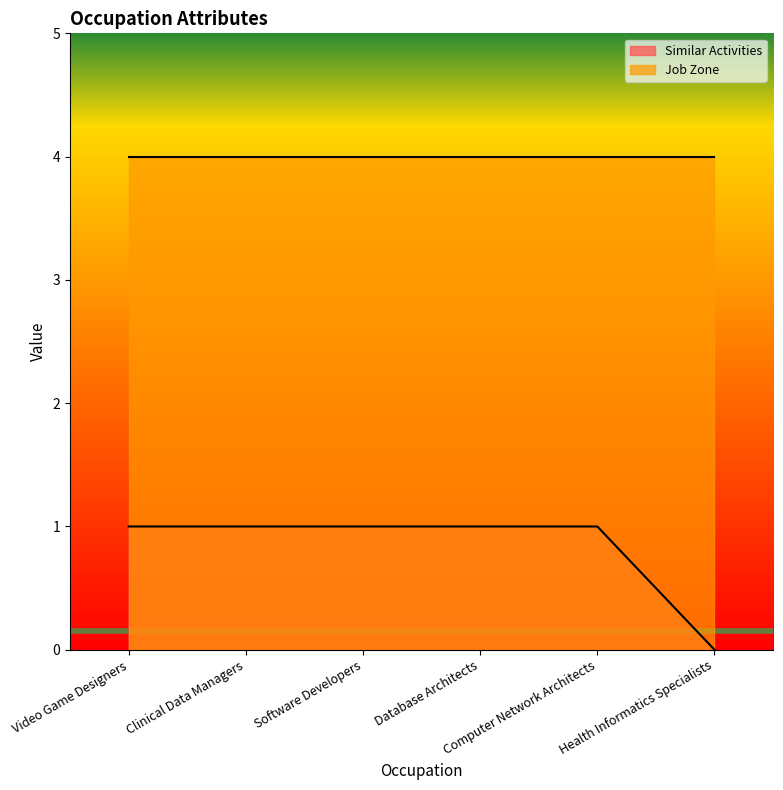

What position from the left is Clinical Data Managers?

2